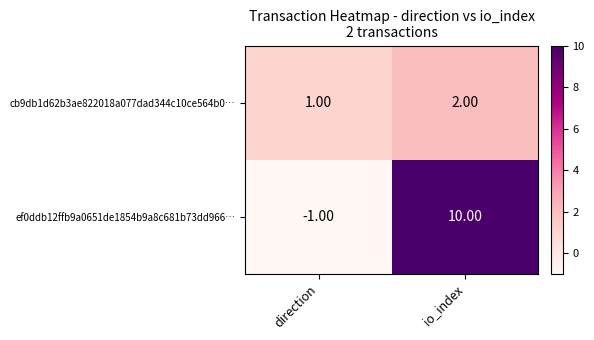

At how many categories does at least one series exceed 4?

1